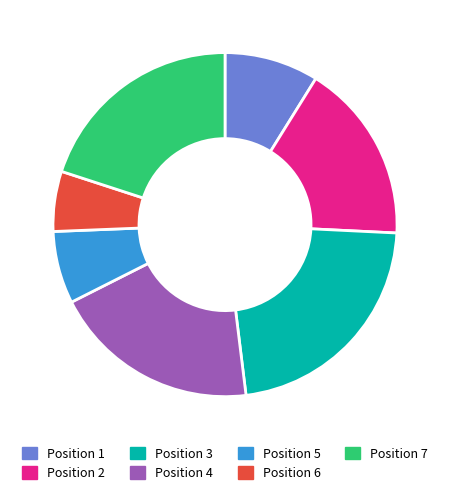

Is Position 1 the majority of the pie?

No